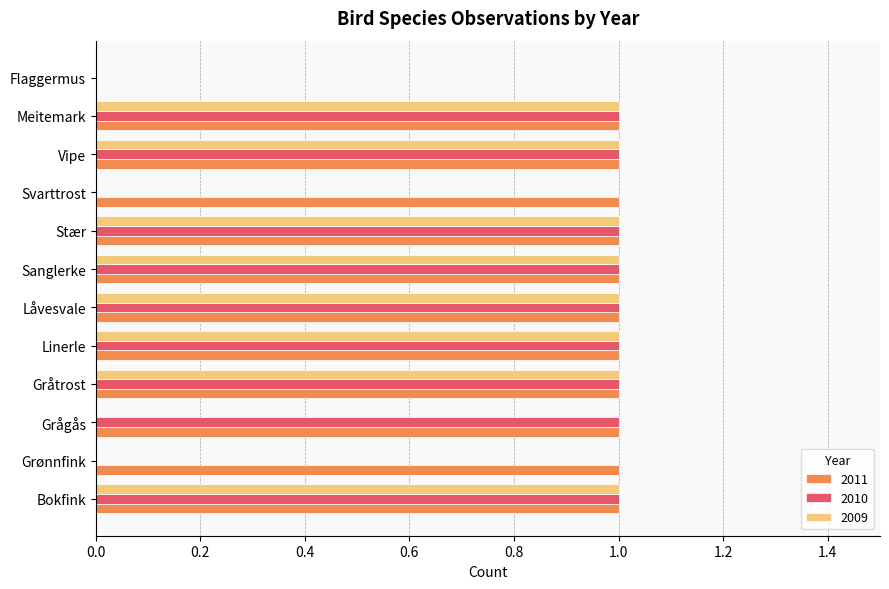

Which series changed the most between Svarttrost and Flaggermus?

2011